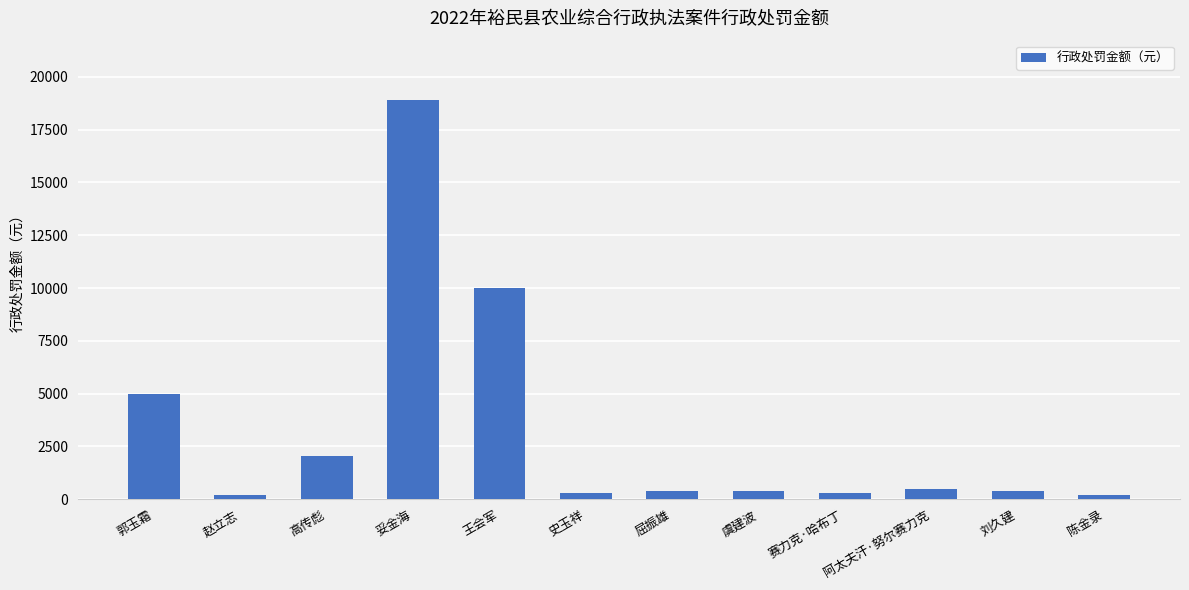

What is the difference between the values at 高传彪 and 王会军?

7975